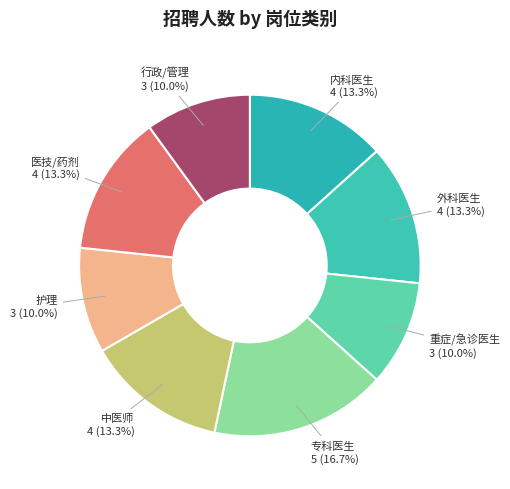

How many segments does this pie chart have?

8